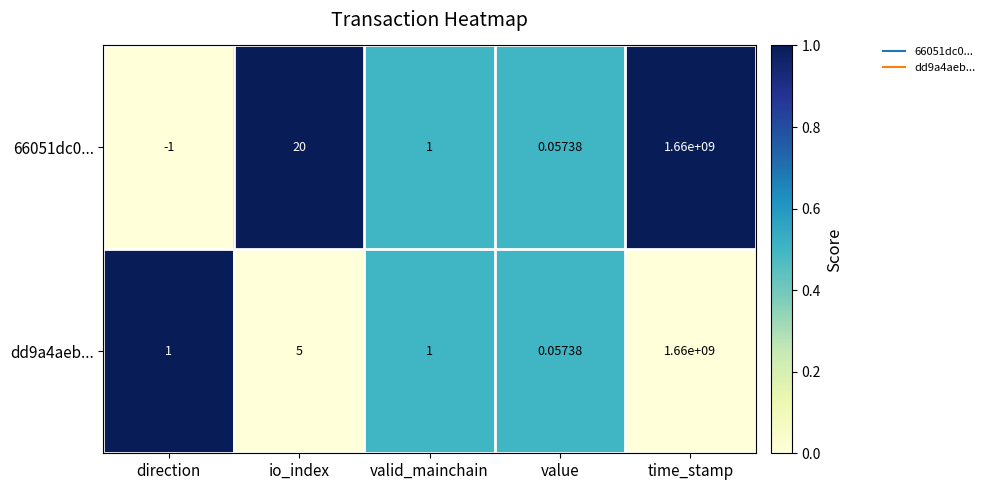

Is the value of dd9a4aeb... at io_index greater than the value of 66051dc0... at valid_mainchain?

Yes